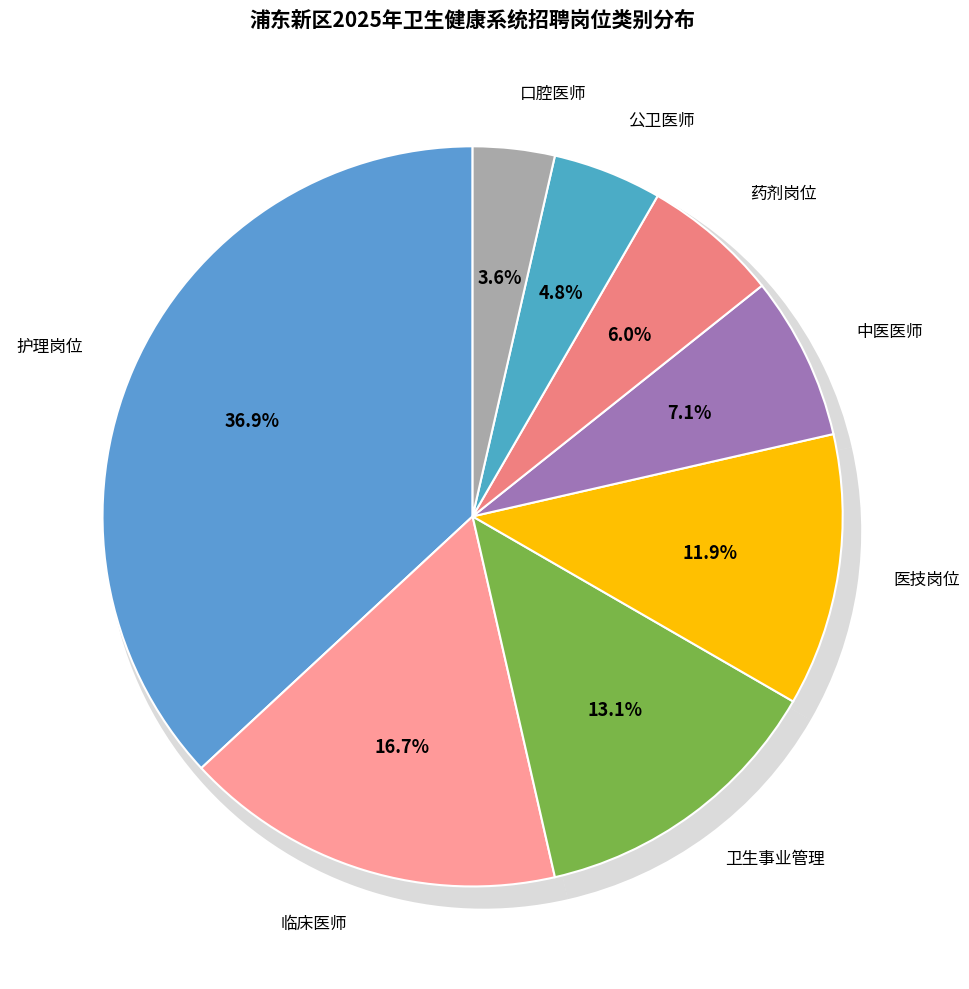

To the nearest percent, what is the difference between the largest and smallest slice percentages?

33%